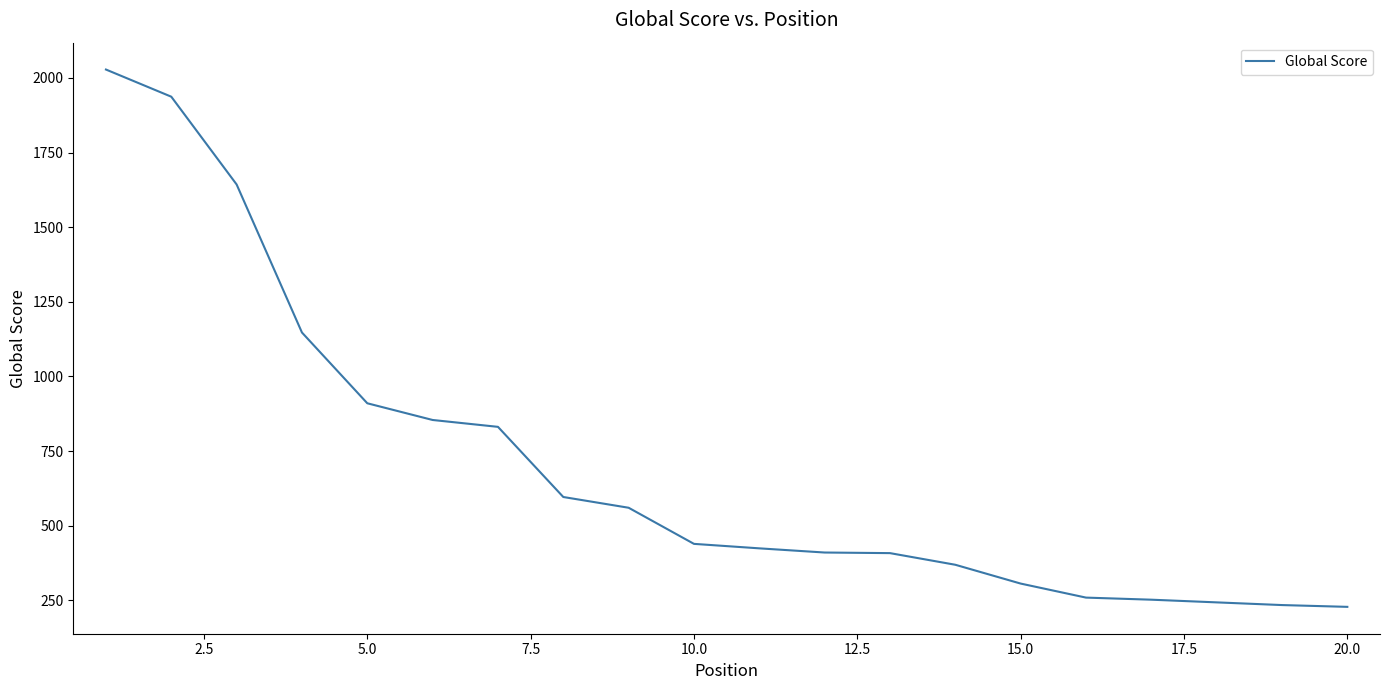

What is the difference between the maximum and minimum values?

1800